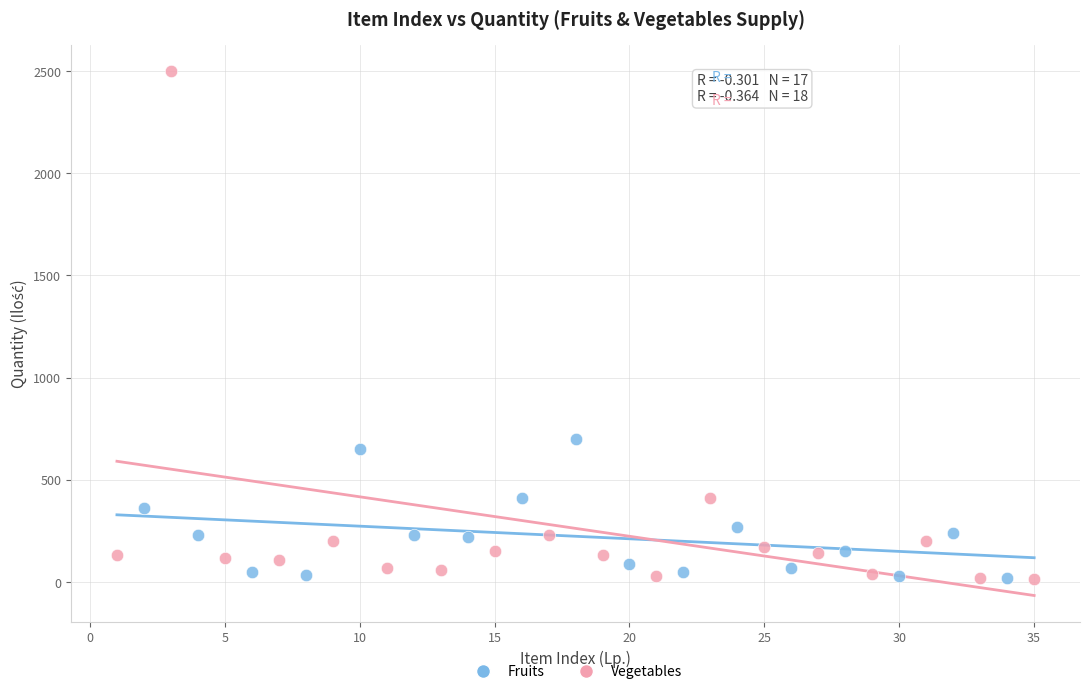

Which series has the largest Y range (max minus min)?

Vegetables